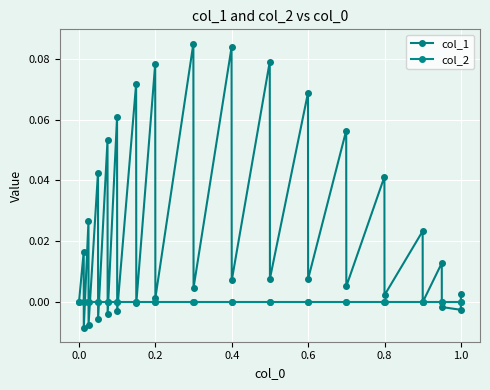

What is the sum of all col_1 values?

0.8